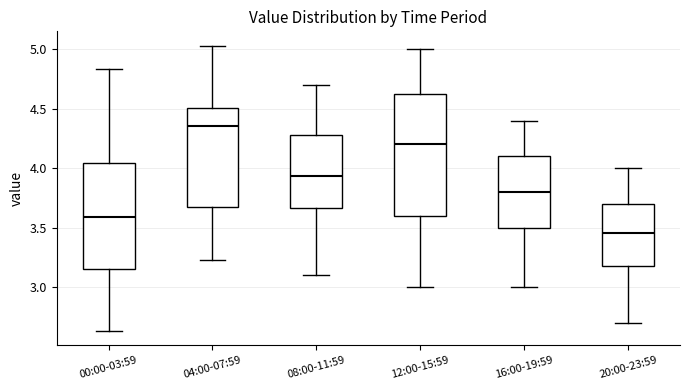

Which box's median line is the highest?

04:00-07:59